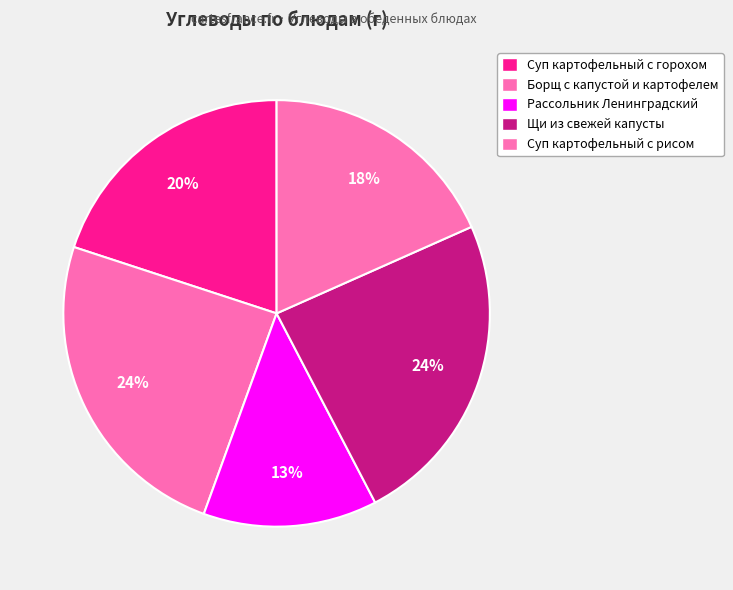

Which category has the smallest portion of the pie?

Рассольник Ленинградский